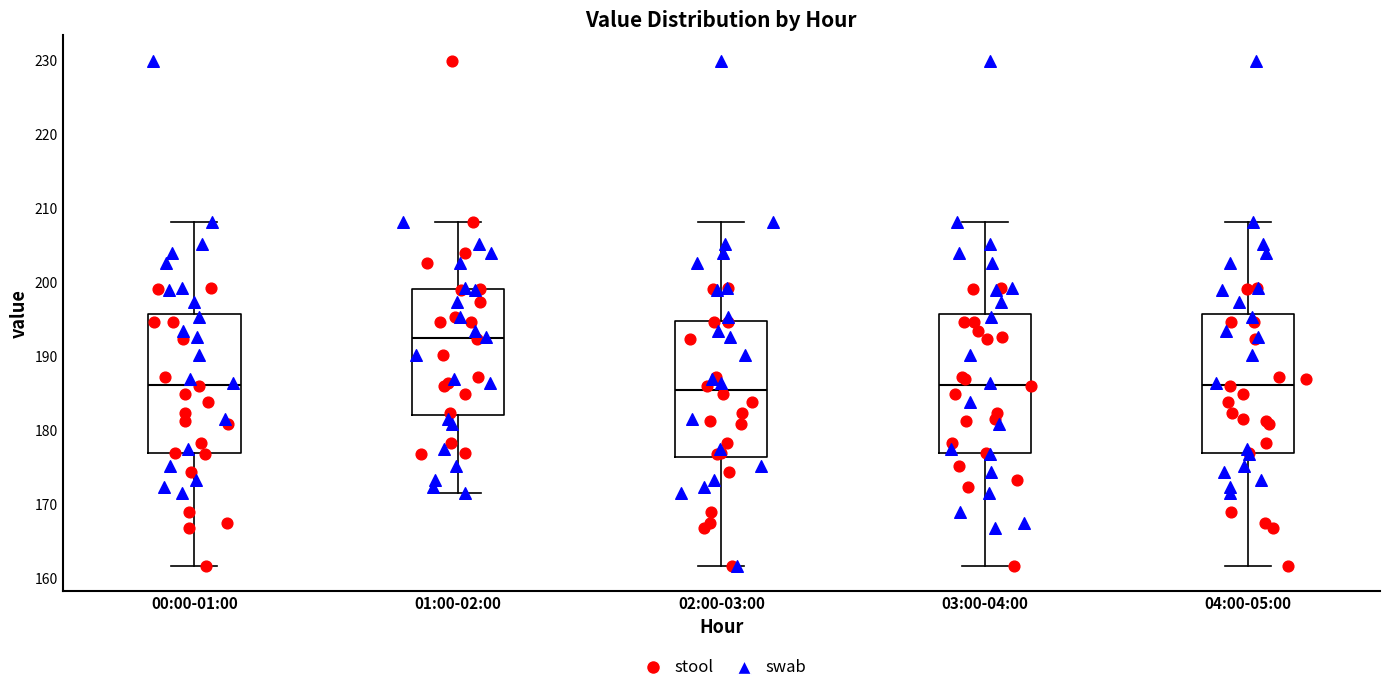

Reading left to right, read every box against the y-axis: the position of its median line, the range the box covers, and the ends of its whiskers. The values are not printed on the chart, so give them approximately, as read against the axis.

00:00-01:00: median 186, box 177 to 196, whiskers 162 to 208
01:00-02:00: median 192, box 182 to 199, whiskers 172 to 208
02:00-03:00: median 185, box 176 to 195, whiskers 162 to 208
03:00-04:00: median 186, box 177 to 196, whiskers 162 to 208
04:00-05:00: median 186, box 177 to 196, whiskers 162 to 208